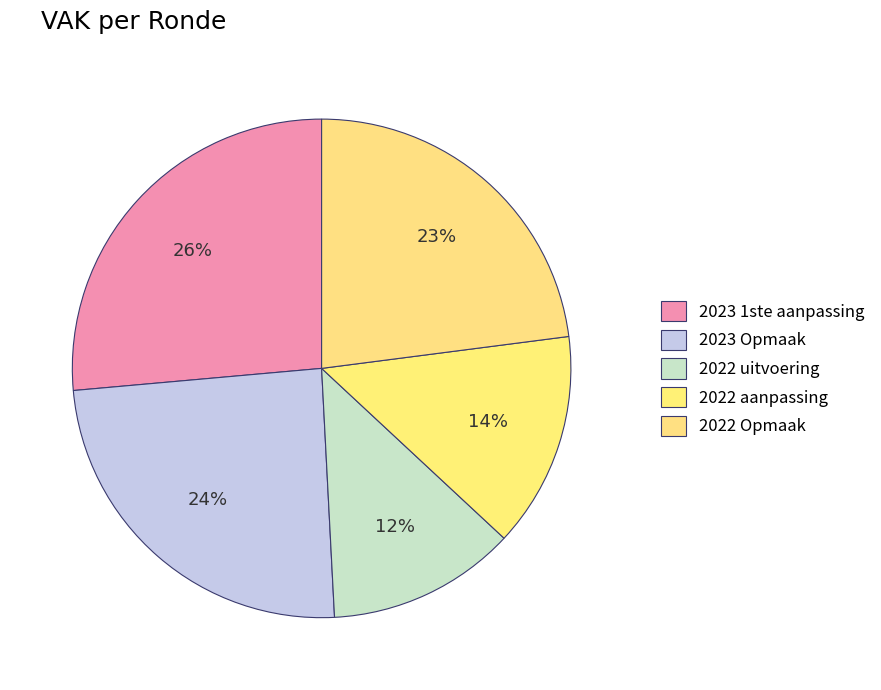

Which has a higher value, 2023 Opmaak or 2023 1ste aanpassing?

2023 1ste aanpassing